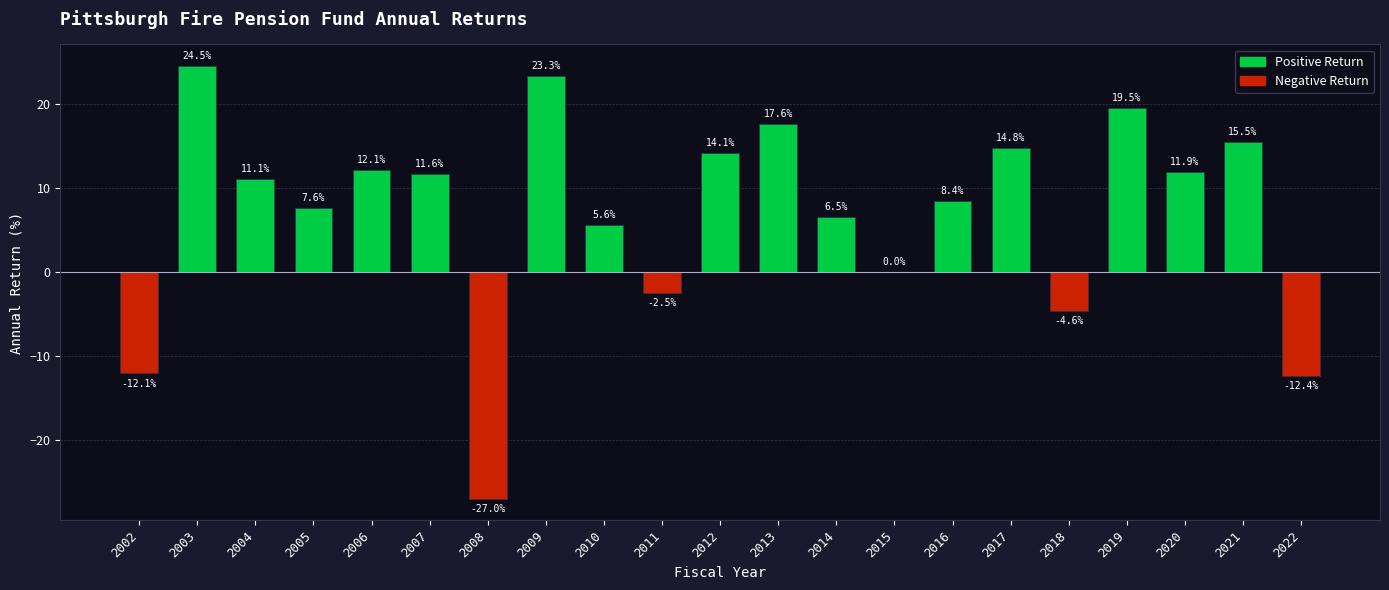

Which category has the highest value across all series?

2003